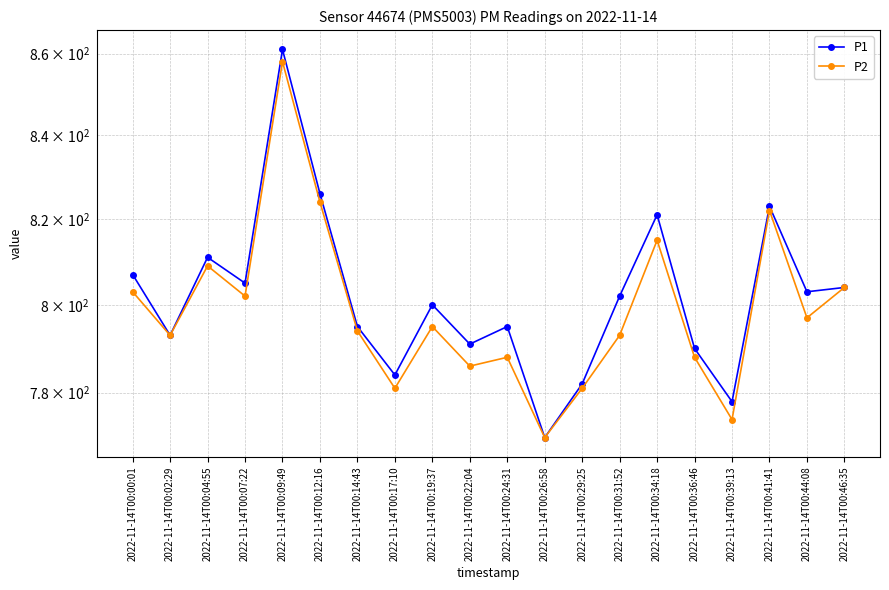

How many interior local peaks does the P2 series have?

6